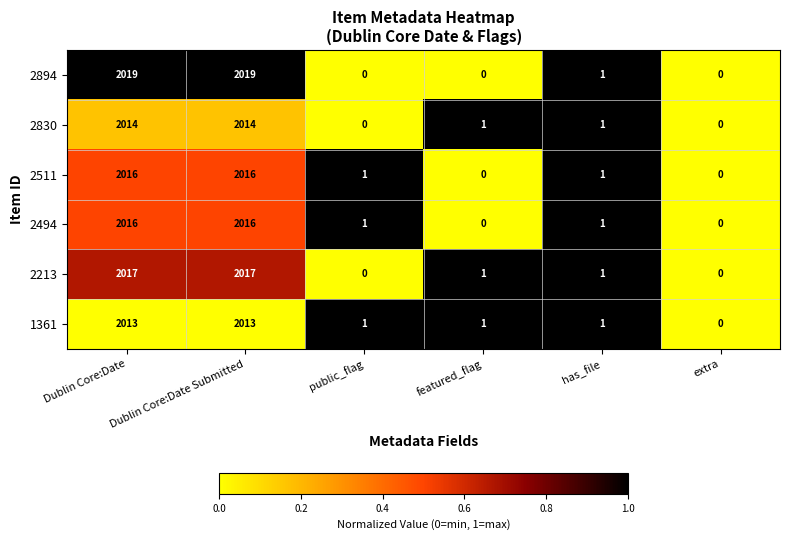

Which series changed the most between Dublin Core:Date and extra?

2894